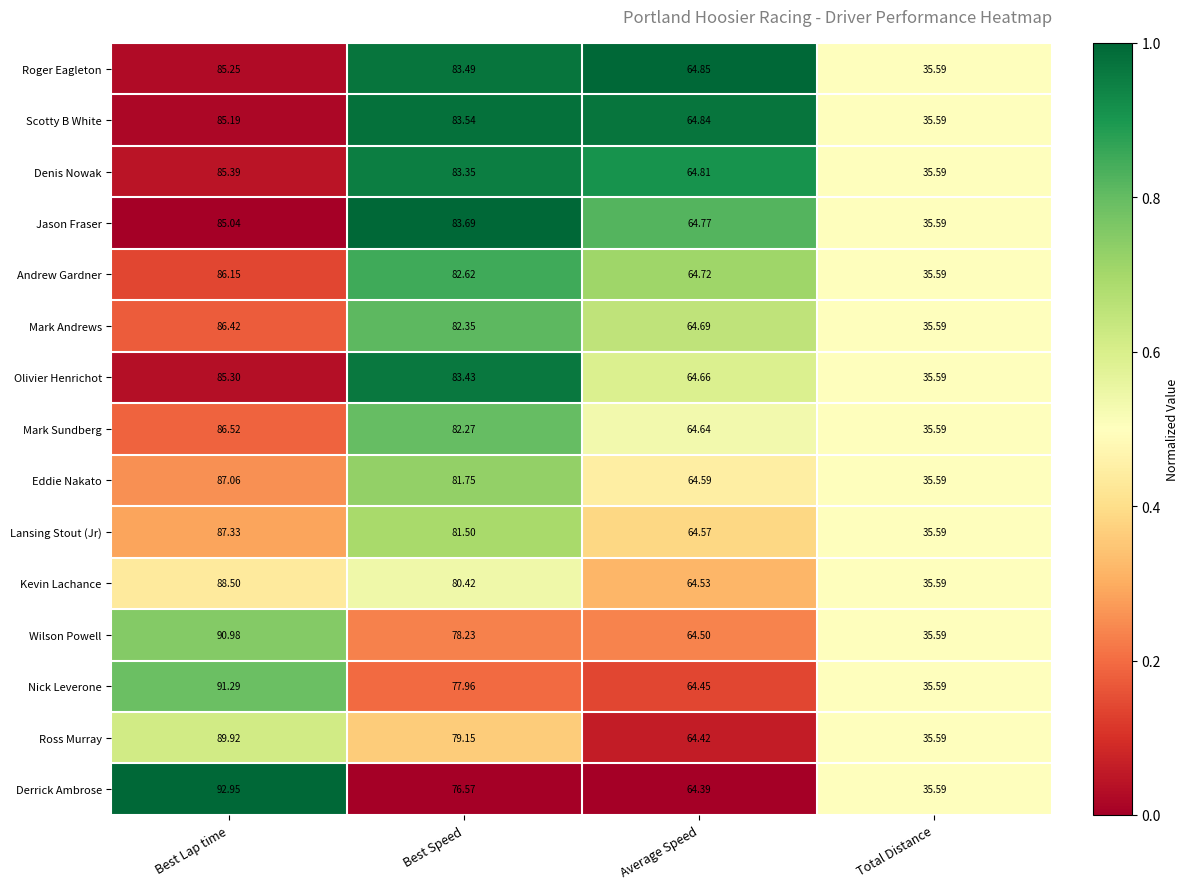

At Best Lap time, list the series in order from largest to smallest.

Derrick Ambrose, Nick Leverone, Wilson Powell, Ross Murray, Kevin Lachance, Lansing Stout (Jr), Eddie Nakato, Mark Sundberg, Mark Andrews, Andrew Gardner, Denis Nowak, Olivier Henrichot, Roger Eagleton, Scotty B White, Jason Fraser